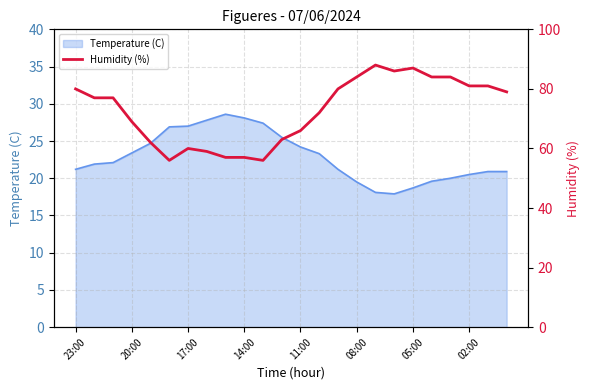

Is it true that Temperature (C) equals 16.2 at 17:00?

False